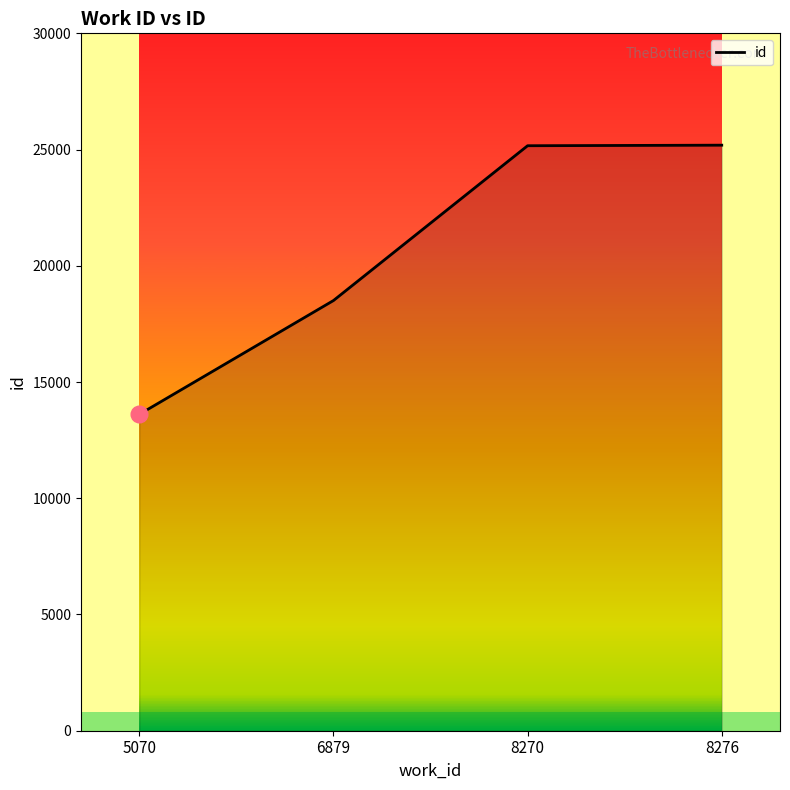

Read the value at 8276, to the nearest 50.

25200